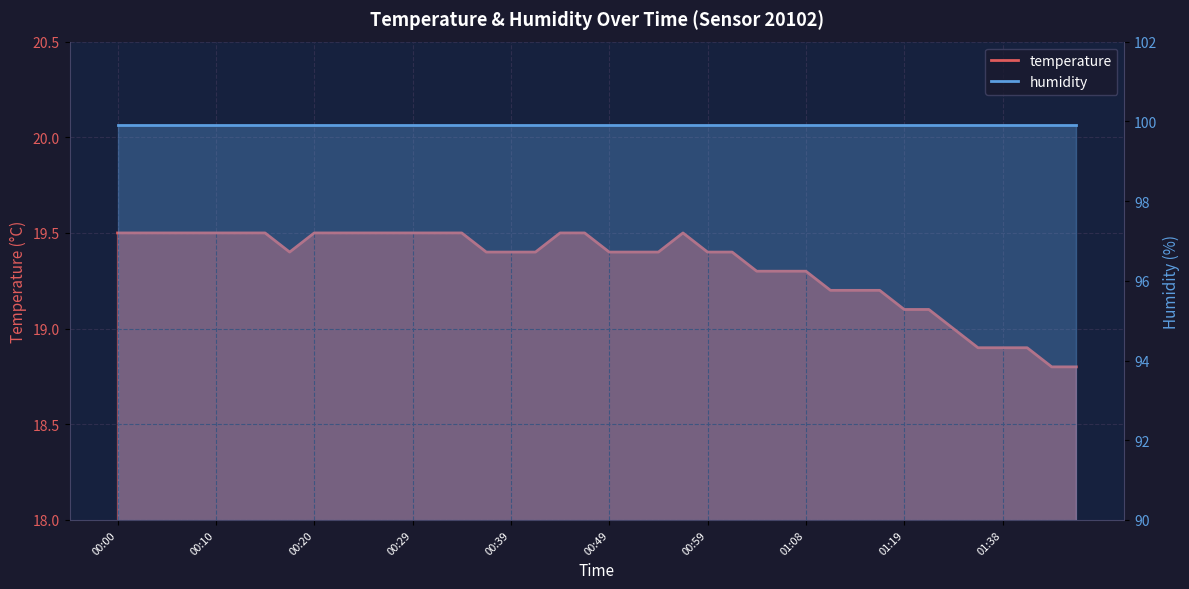

What is the change in value from 00:29 to 01:38?

-0.6